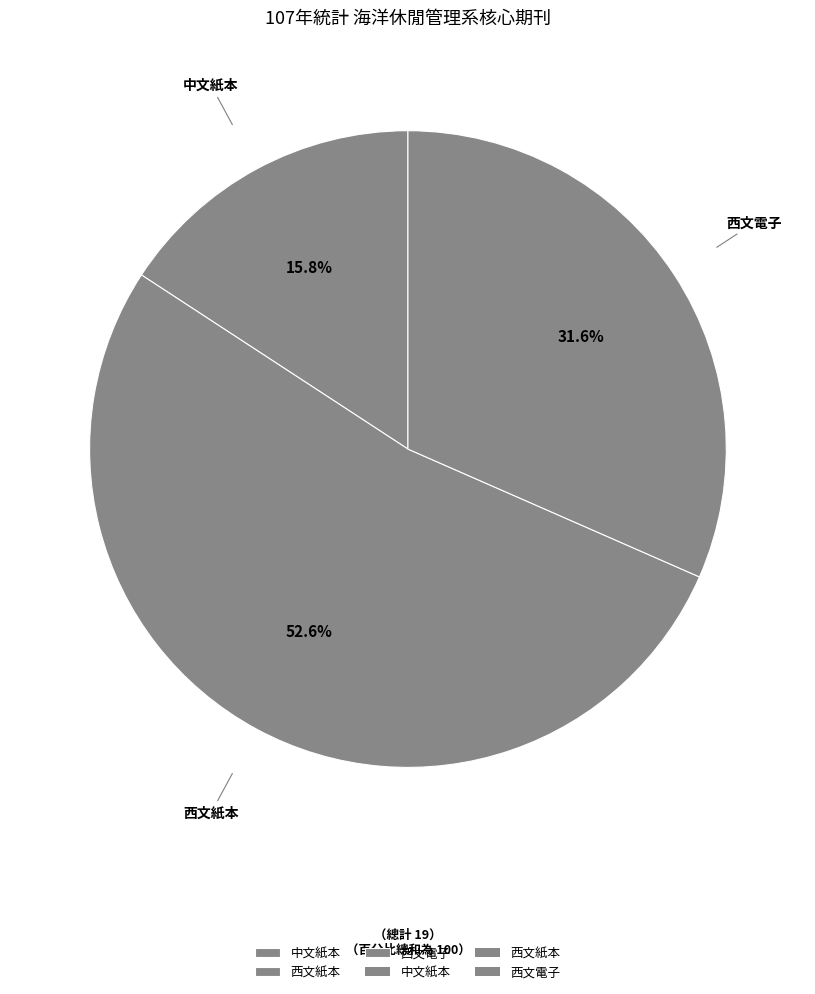

Which category has the smallest portion of the pie?

中文紙本